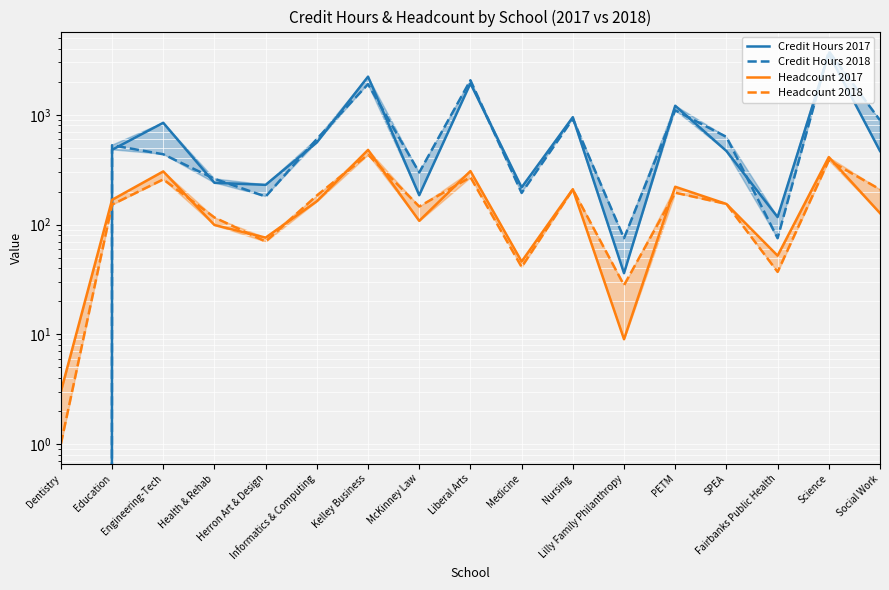

Which has a higher value, Kelley Business or PETM?

Kelley Business